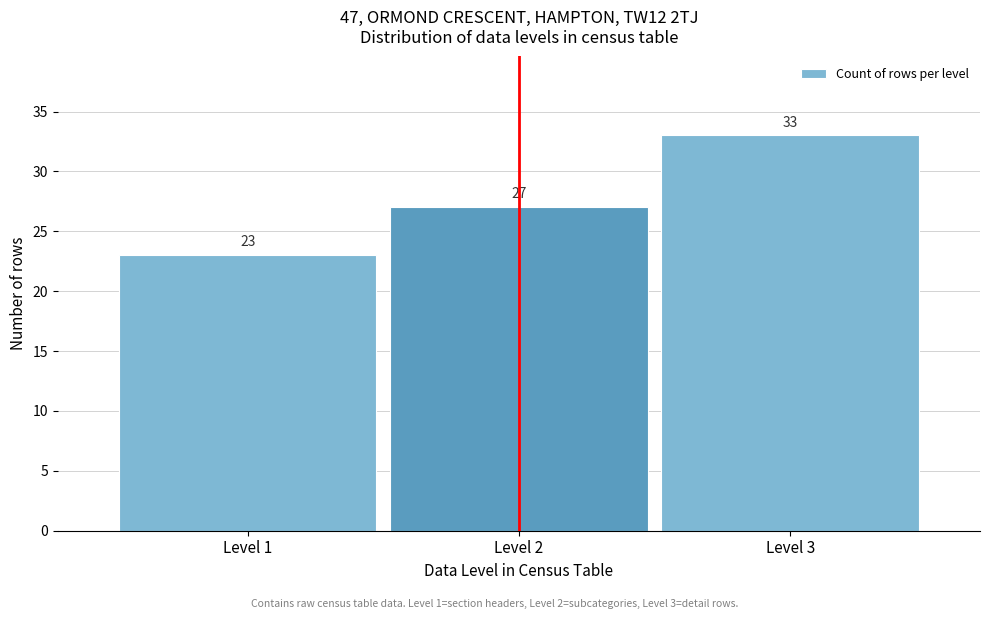

Reading left to right, transcribe all the data shown in this chart.

Level 1=23	Level 2=27	Level 3=33